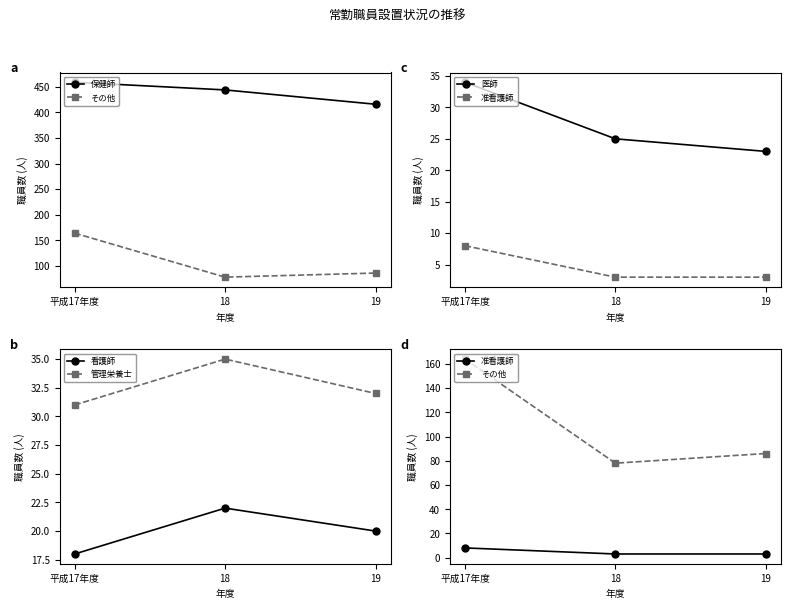

Is it true that 看護師 equals 31 at 18?

False